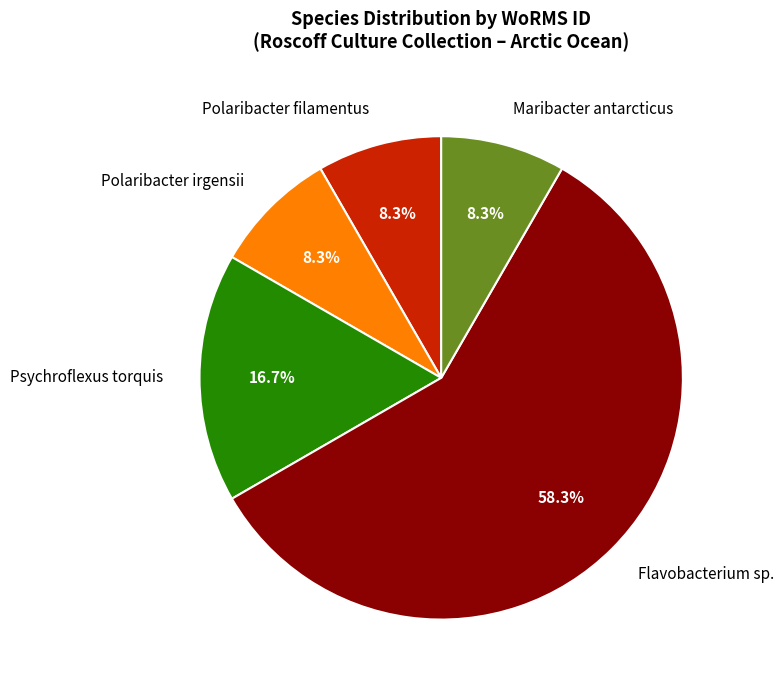

Between Flavobacterium sp. and Maribacter antarcticus, which is larger?

Flavobacterium sp.